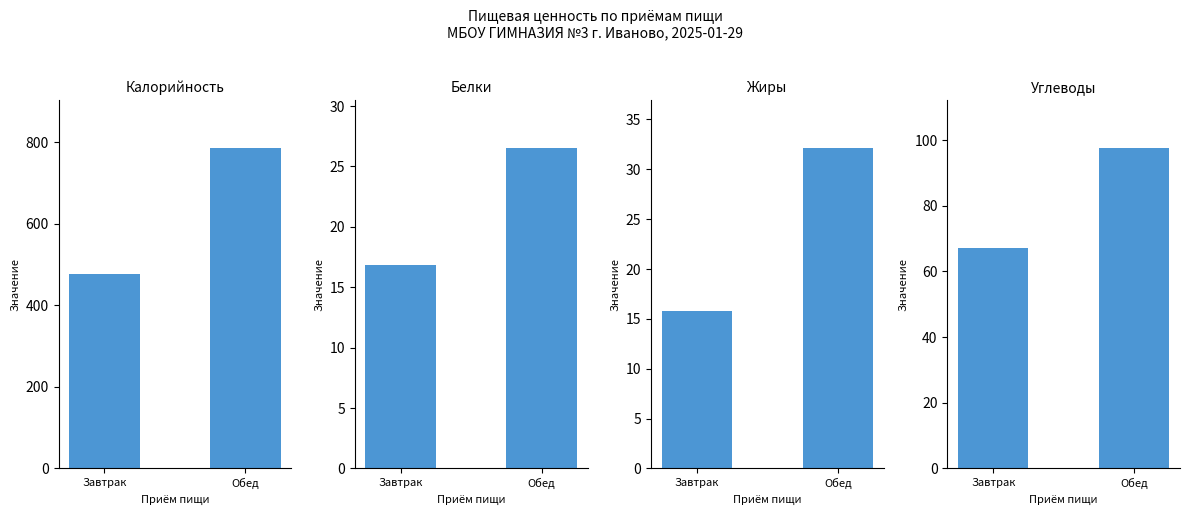

What are all the series names shown in the legend?

Калорийность, Белки, Жиры, Углеводы